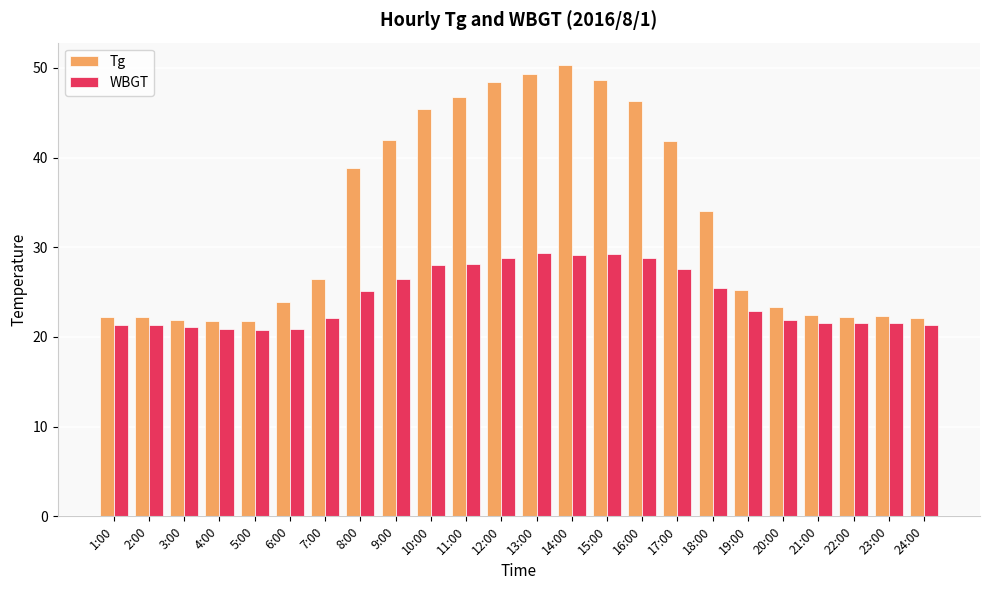

What position from the right is 10:00?

15